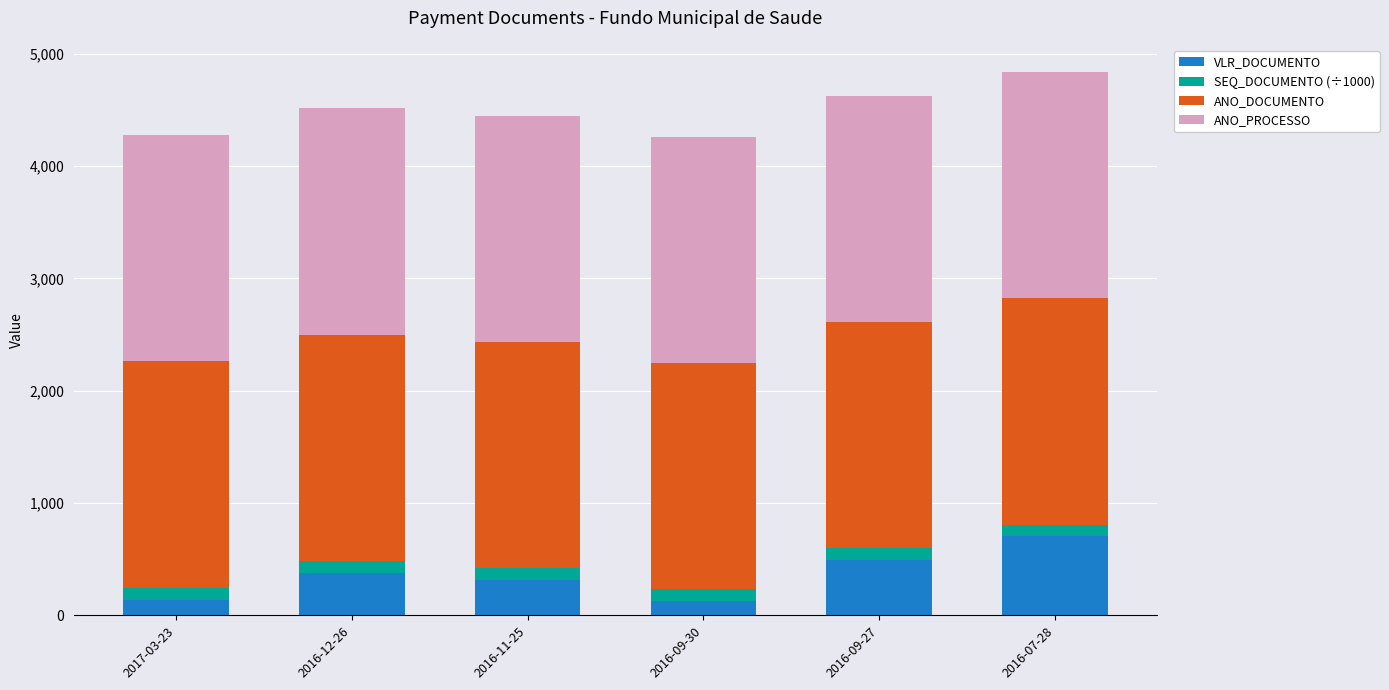

What is the total value across all series at 2016-12-26?

4514.2